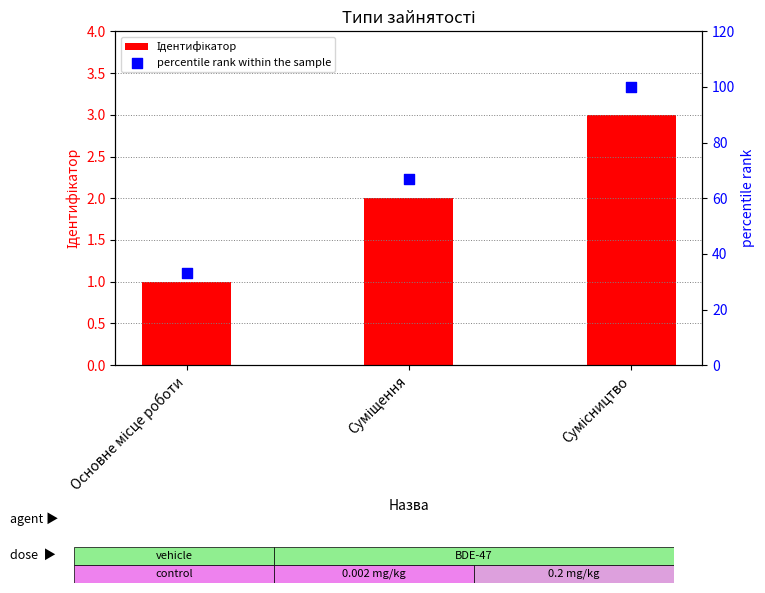

What are all the series names shown in the legend?

Ідентифікатор, percentile rank within the sample